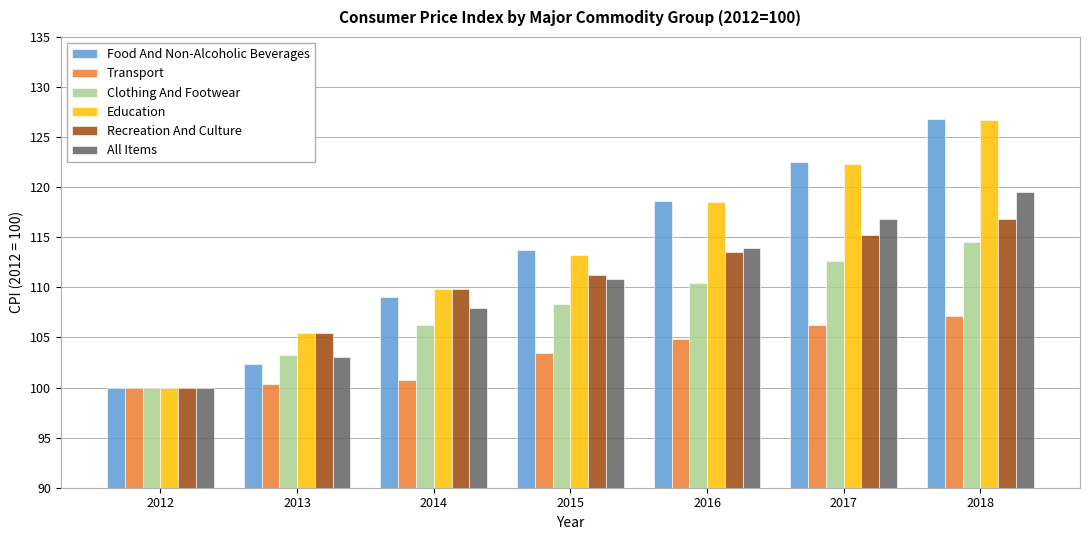

Reading left to right, extract all data points from this chart.

Food And Non-Alcoholic Beverages: 100.0	102.4	109.0	113.7	118.6	122.5	126.8
Transport: 100.0	100.4	100.8	103.4	104.8	106.2	107.1
Clothing And Footwear: 100.0	103.2	106.2	108.3	110.4	112.6	114.5
Education: 100.0	105.4	109.8	113.2	118.5	122.3	126.7
Recreation And Culture: 100.0	105.4	109.8	111.2	113.5	115.2	116.8
All Items: 100.0	103.0	107.9	110.8	113.9	116.8	119.5